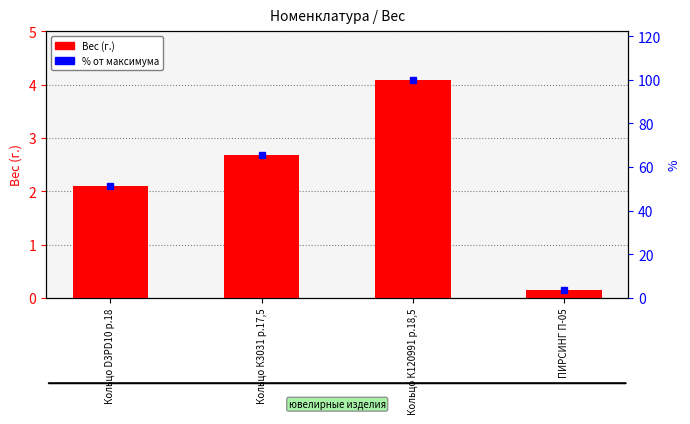

What is the label of the 4th bar from the right?

Кольцо D3PD10 р.18